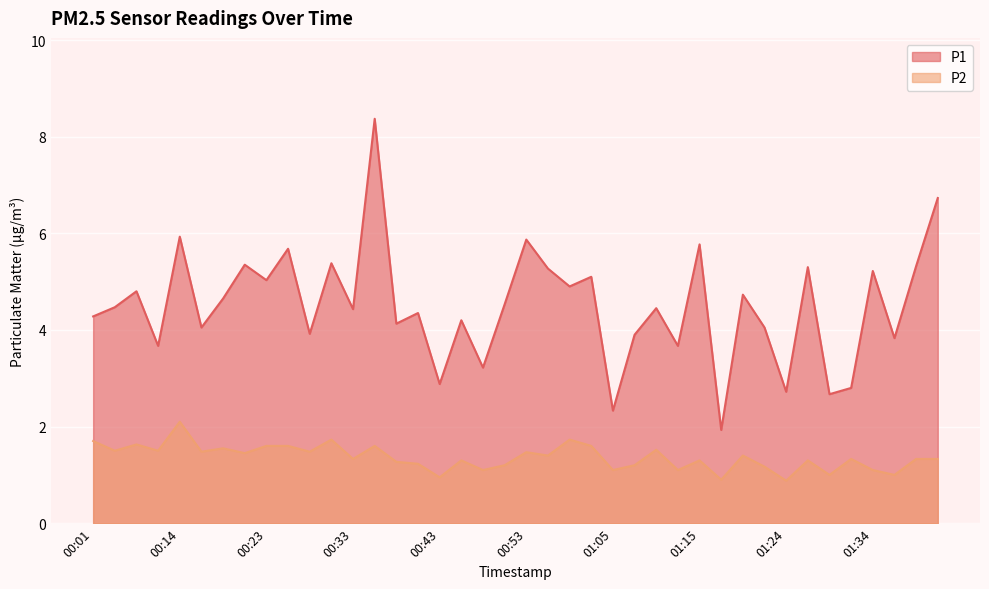

Which series has the largest total across all categories?

P1